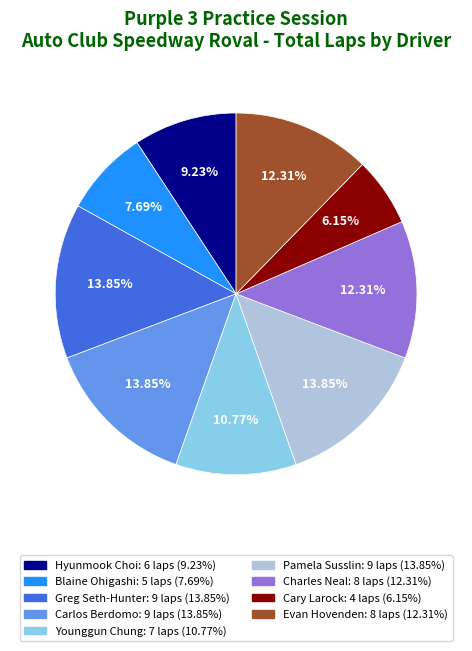

Which has a higher value, Cary Larock or Pamela Susslin?

Pamela Susslin